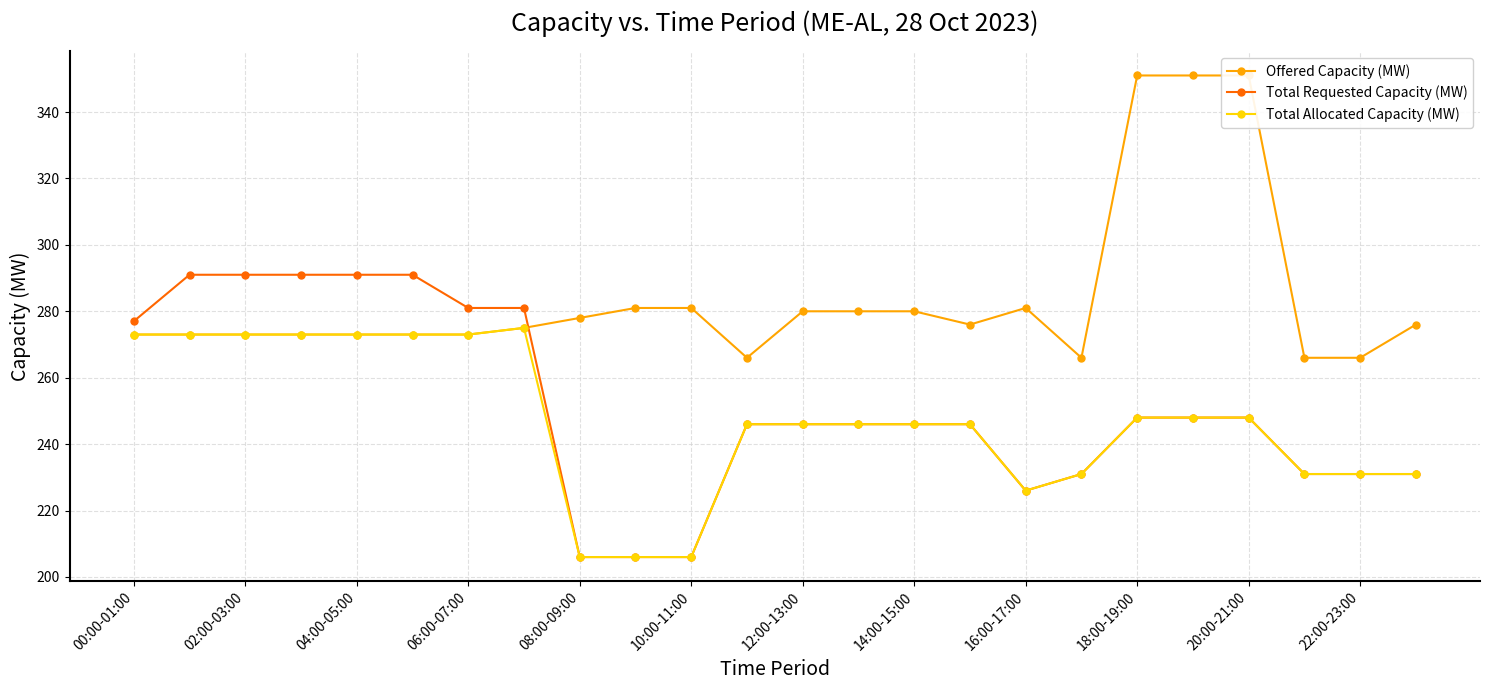

What are all the series names shown in the legend?

Offered Capacity (MW), Total Requested Capacity (MW), Total Allocated Capacity (MW)